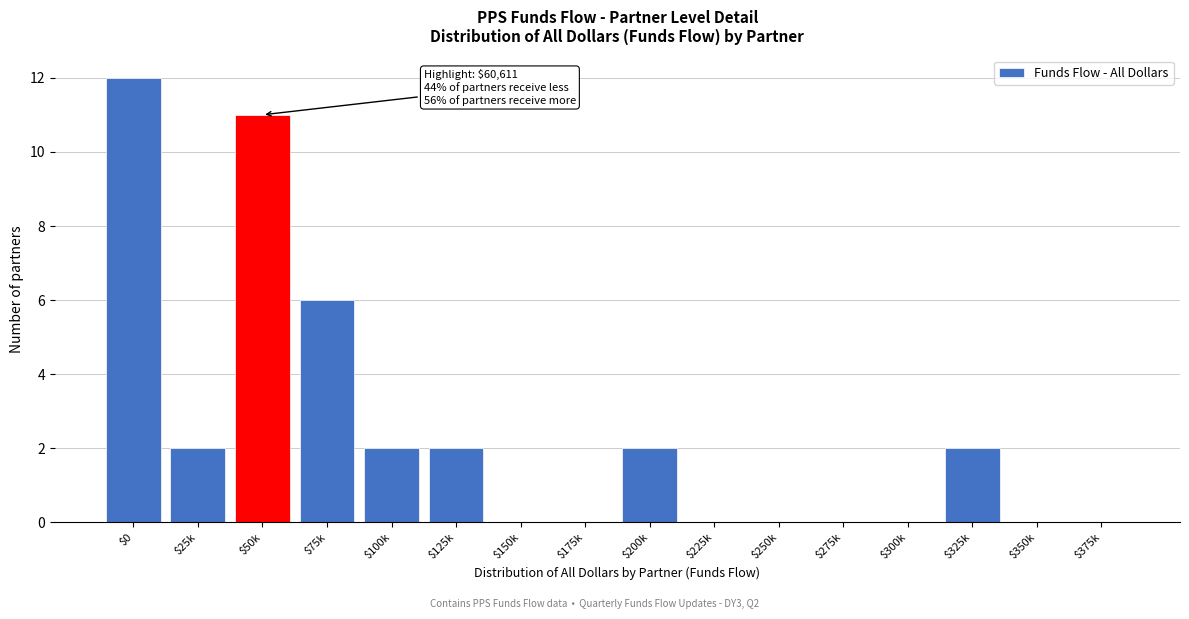

Which category has the highest value across all series?

$0